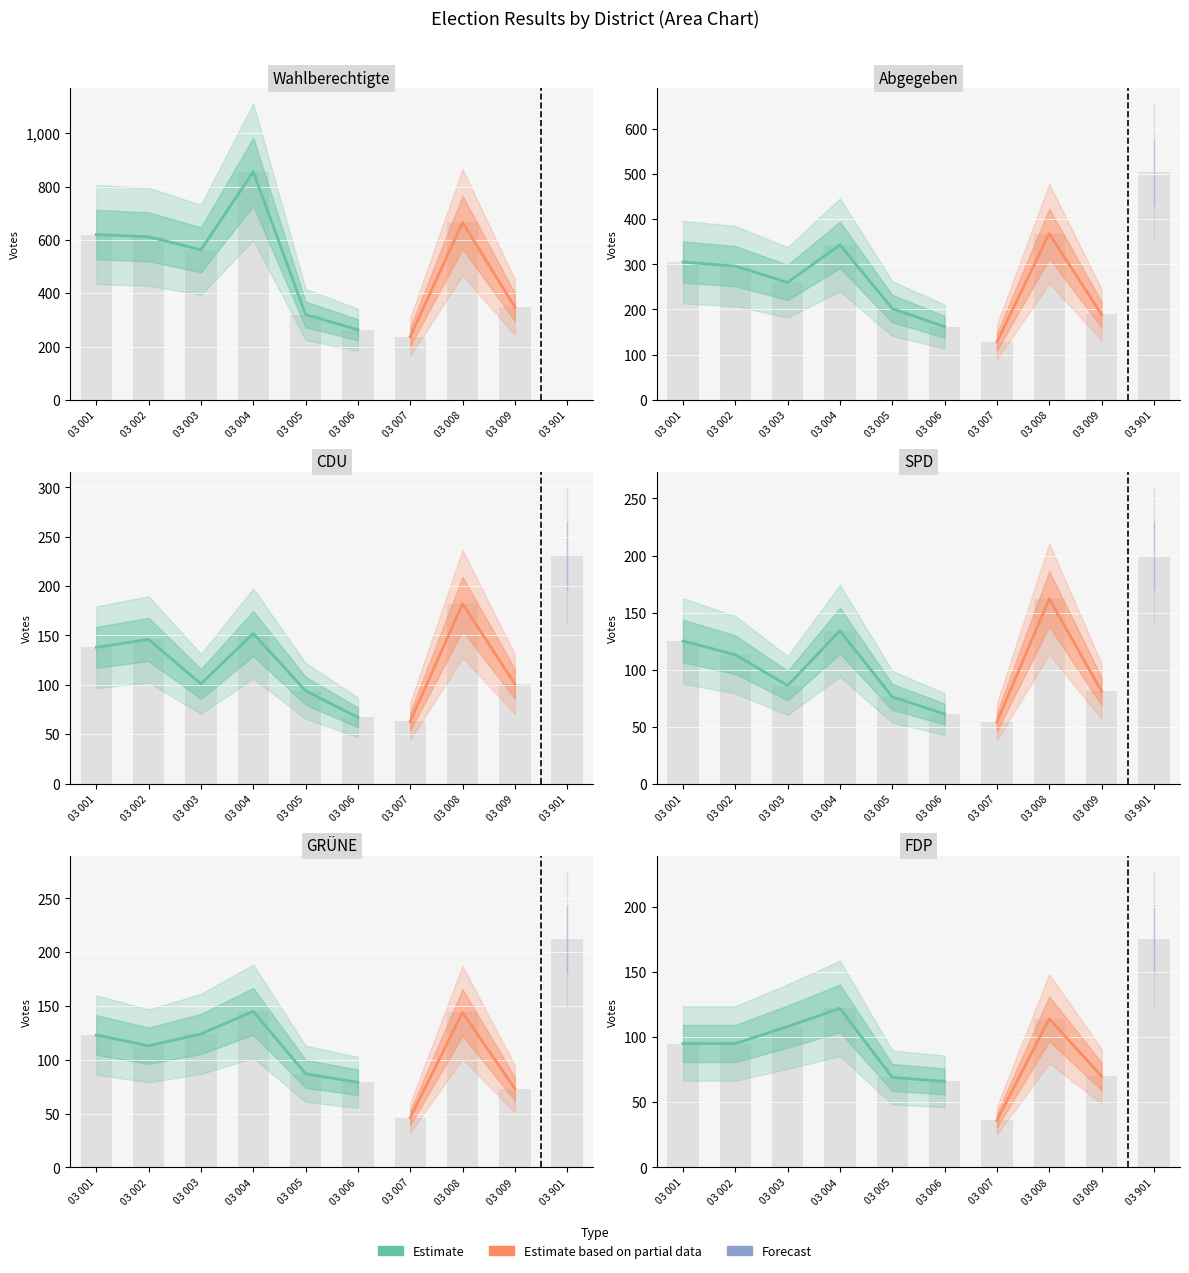

Is it true that Wahlberechtigte equals 612 at 03 002?

True